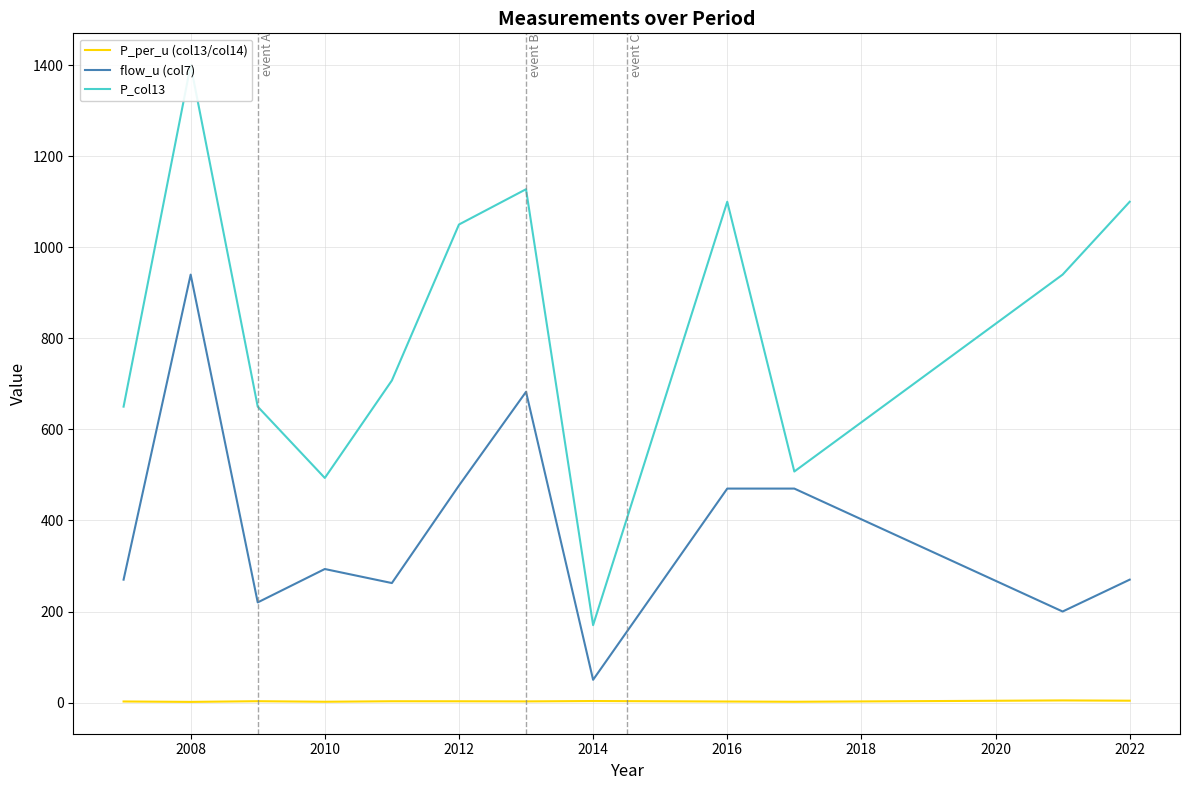

True or false: flow_u (col7) and P_per_u (col13/col14) intersect in this chart.

False